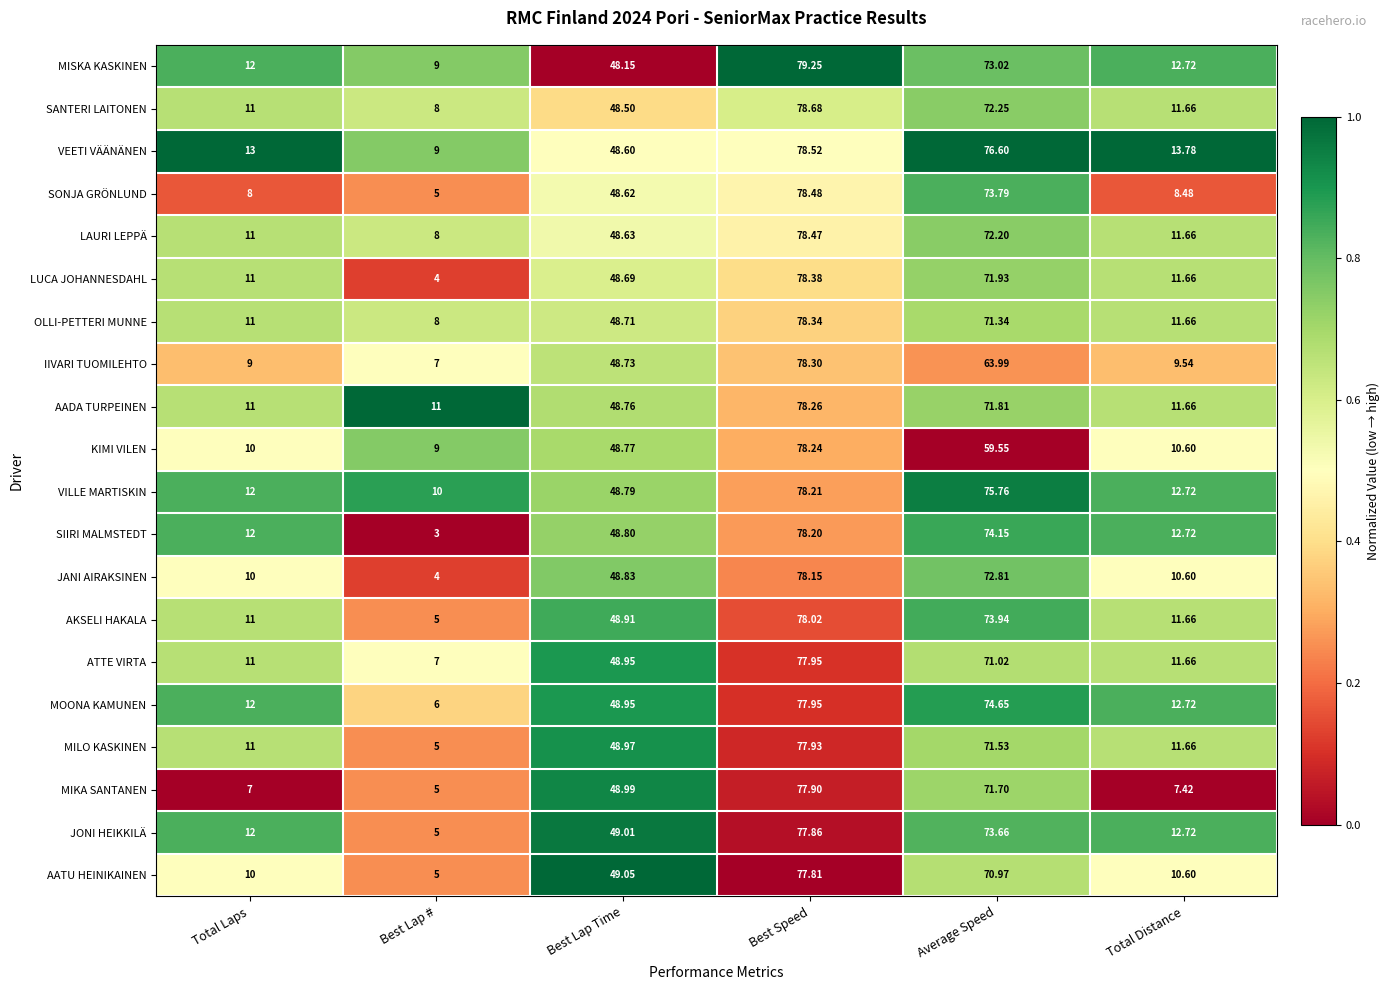

Which series changed the most between Total Laps and Best Lap Time?

MIKA SANTANEN